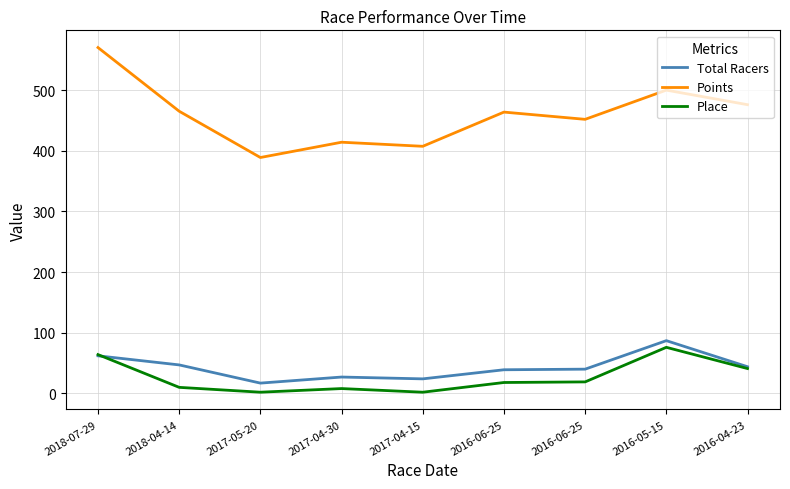

What are all the series names shown in the legend?

Total Racers, Points, Place